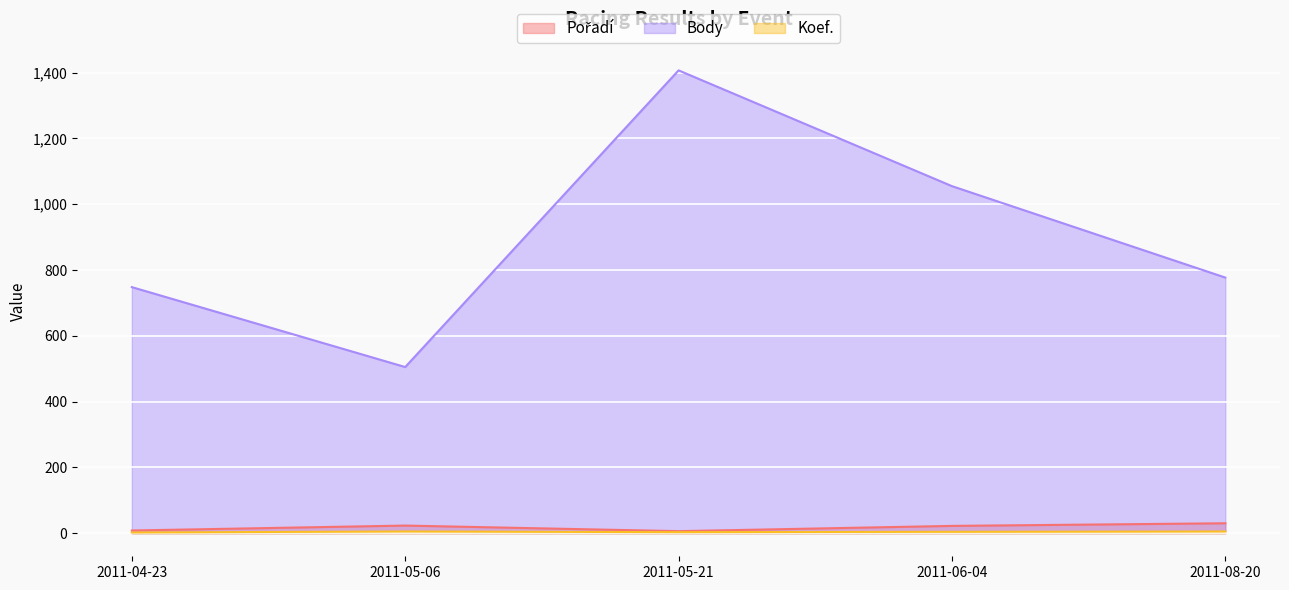

Rank the series at 2011-08-20 from highest to lowest value.

Body, Pořadí, Koef.